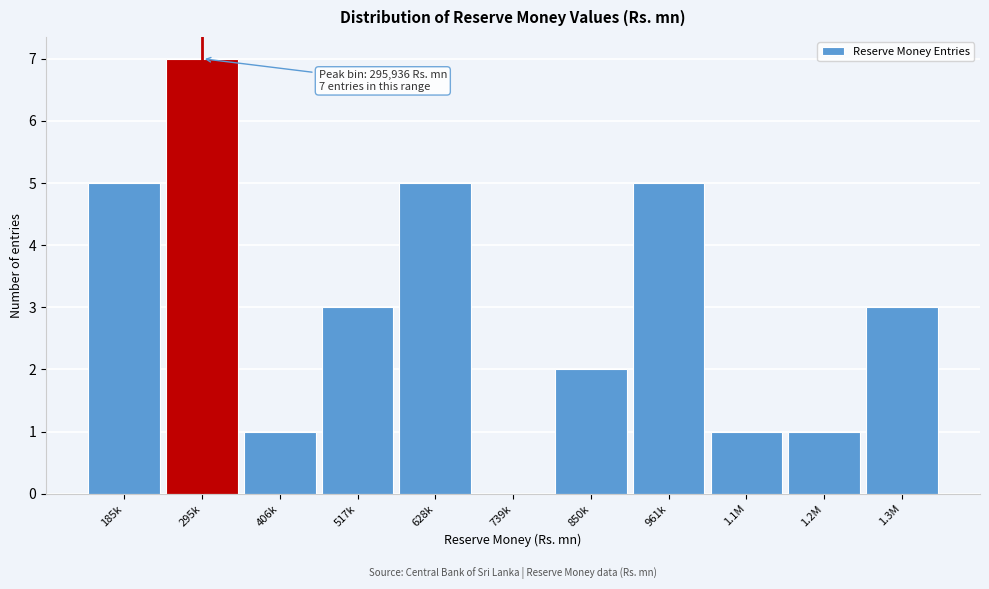

Reading left to right, transcribe all the data shown in this chart.

185k=5	295k=7	406k=1	517k=3	628k=5	739k=0	850k=2	961k=5	1.1M=1	1.2M=1	1.3M=3